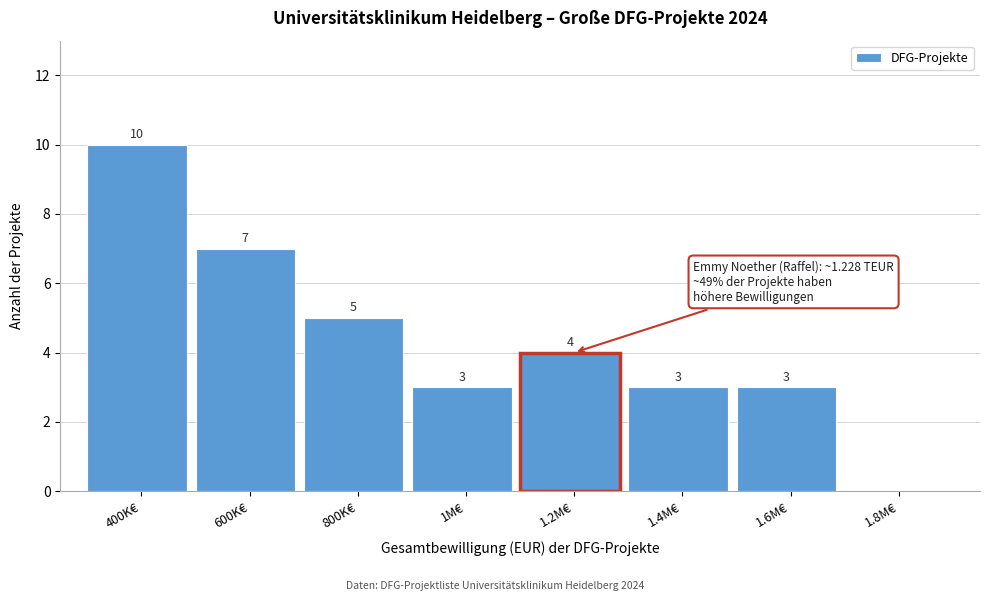

Reading left to right, list all the values displayed in this chart.

400K€=10	600K€=7	800K€=5	1M€=3	1.2M€=4	1.4M€=3	1.6M€=3	1.8M€=0